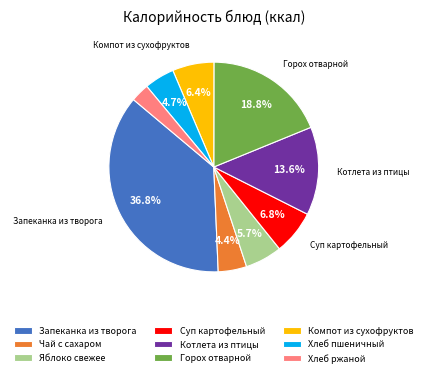

Is it true that Хлеб ржаной is 3% of the pie?

True